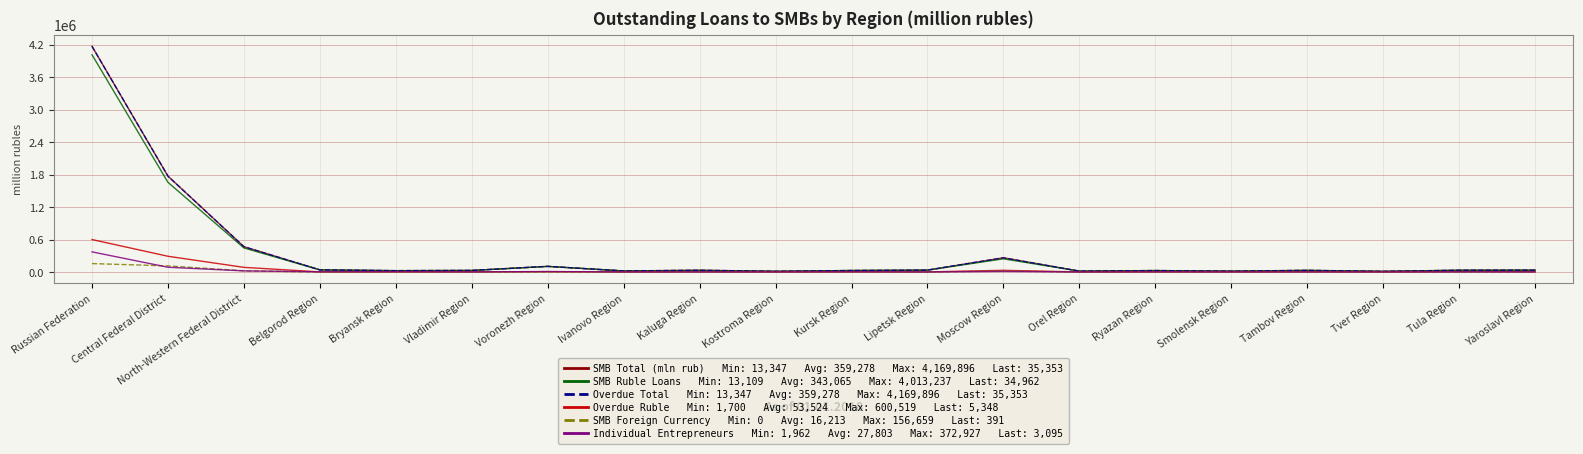

Does the chart have visible grid lines?

Yes